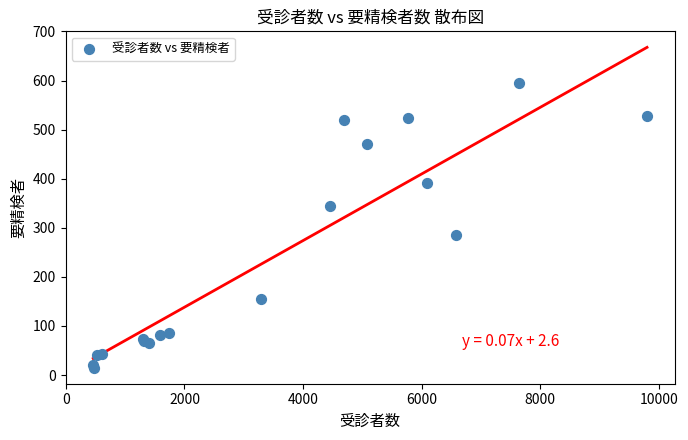

What Y value in the scatter plot is closest to 305?

286